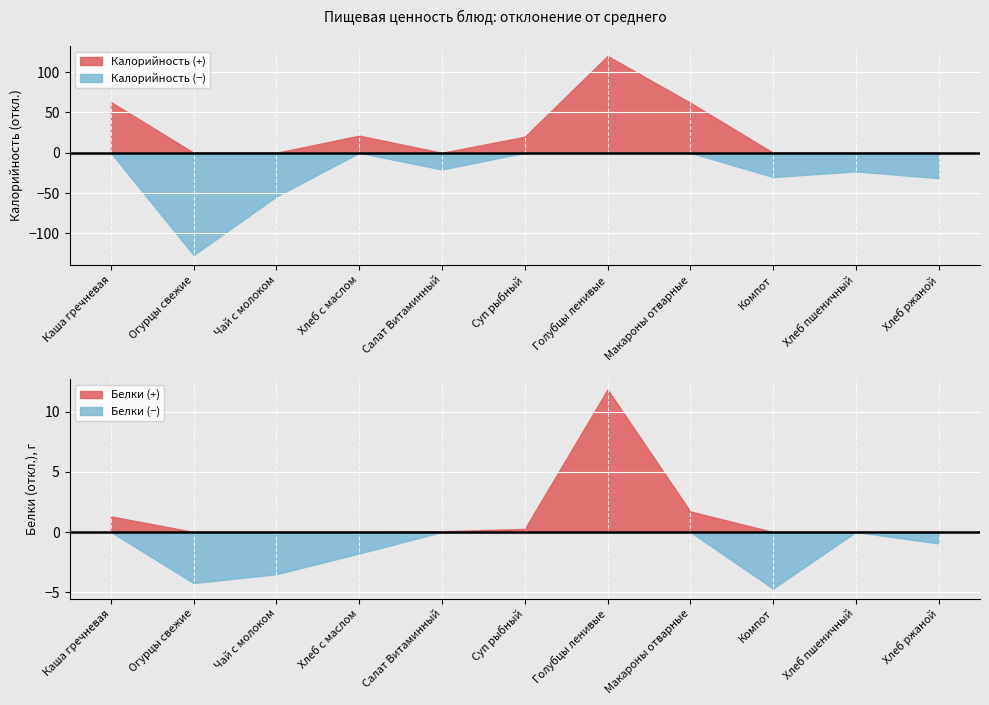

True or false: Калорийность (−) has a value of -41.3 at Компот.

False